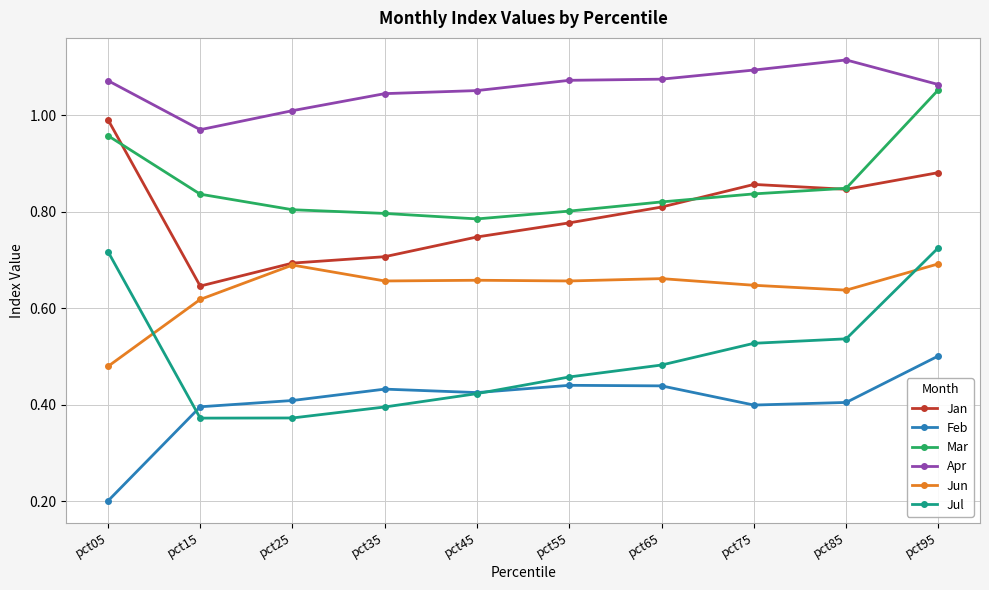

Rank the series at pct15 from highest to lowest value.

Apr, Mar, Jan, Jun, Feb, Jul